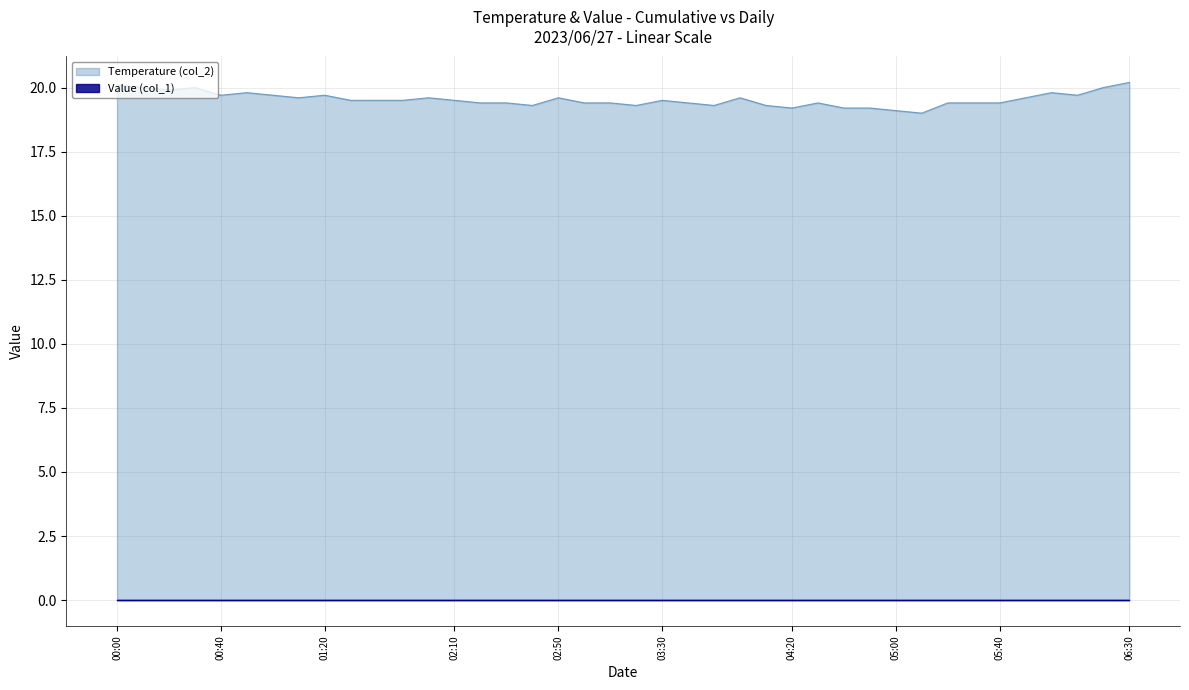

Which series has the largest range (max minus min)?

Temperature (col_2)